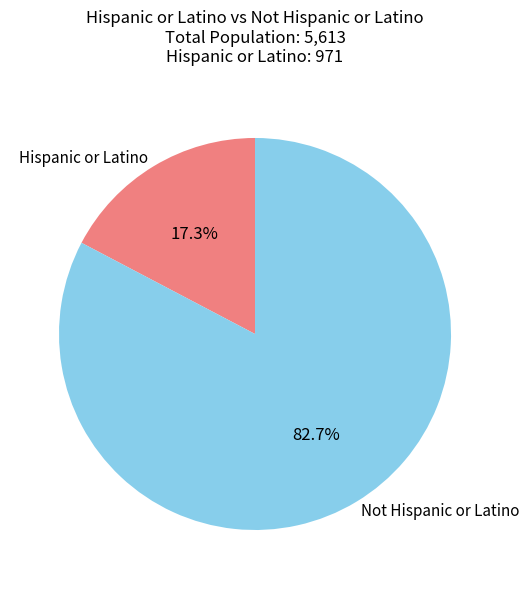

To the nearest percent, what is the difference between the Hispanic or Latino and Not Hispanic or Latino slice percentages?

65%